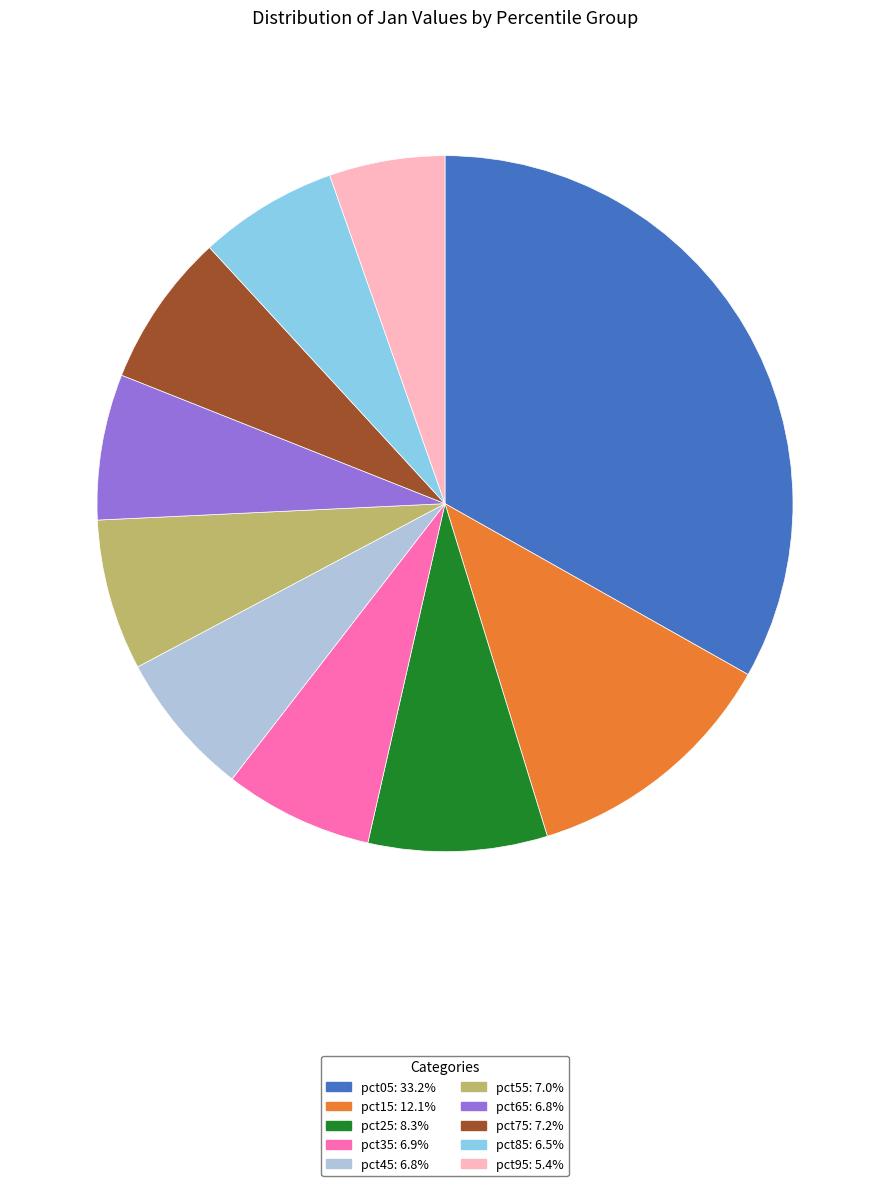

Between pct05 and pct45, which is larger?

pct05